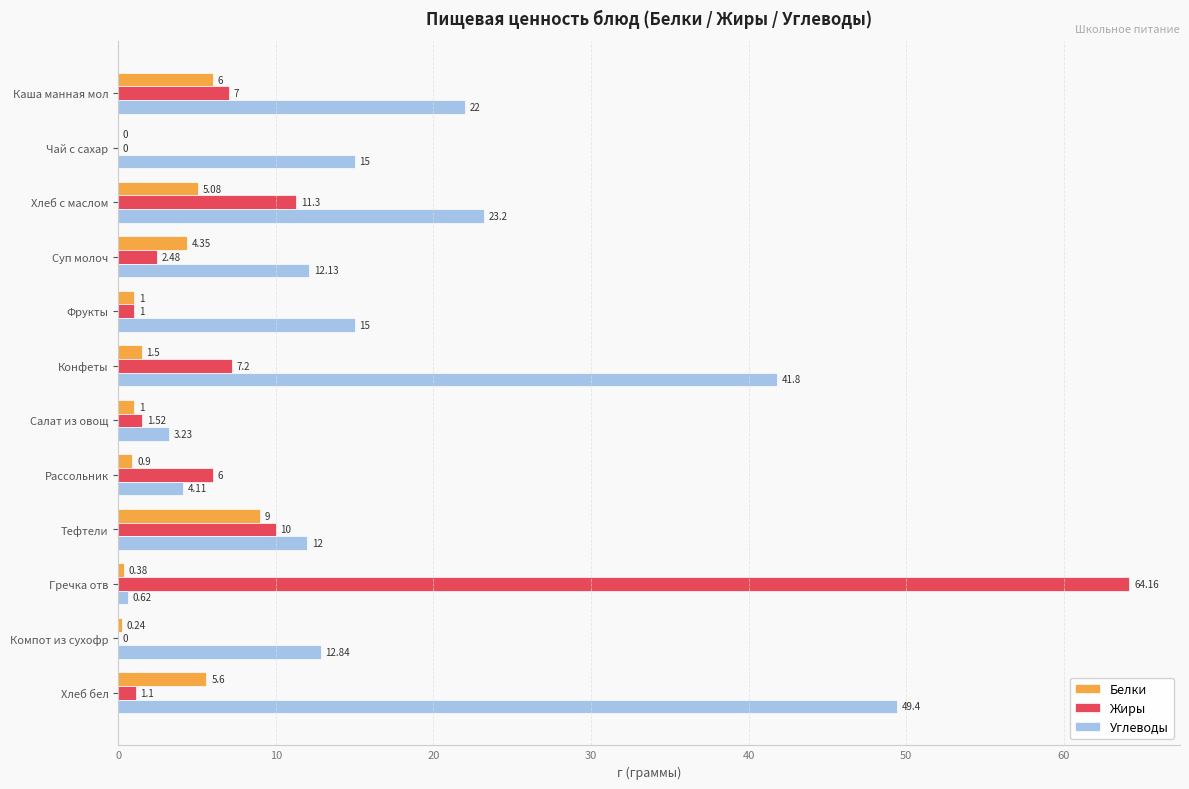

Which series changed the most between Чай с сахар and Хлеб бел?

Углеводы